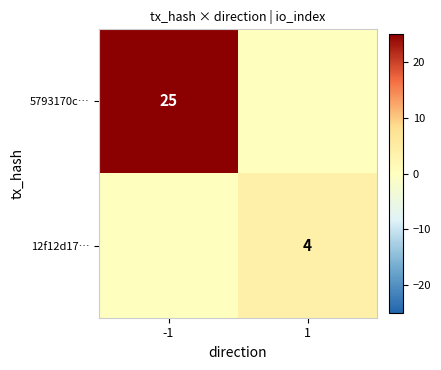

The value of 12f12d17… at 1 is 2. True or false?

False